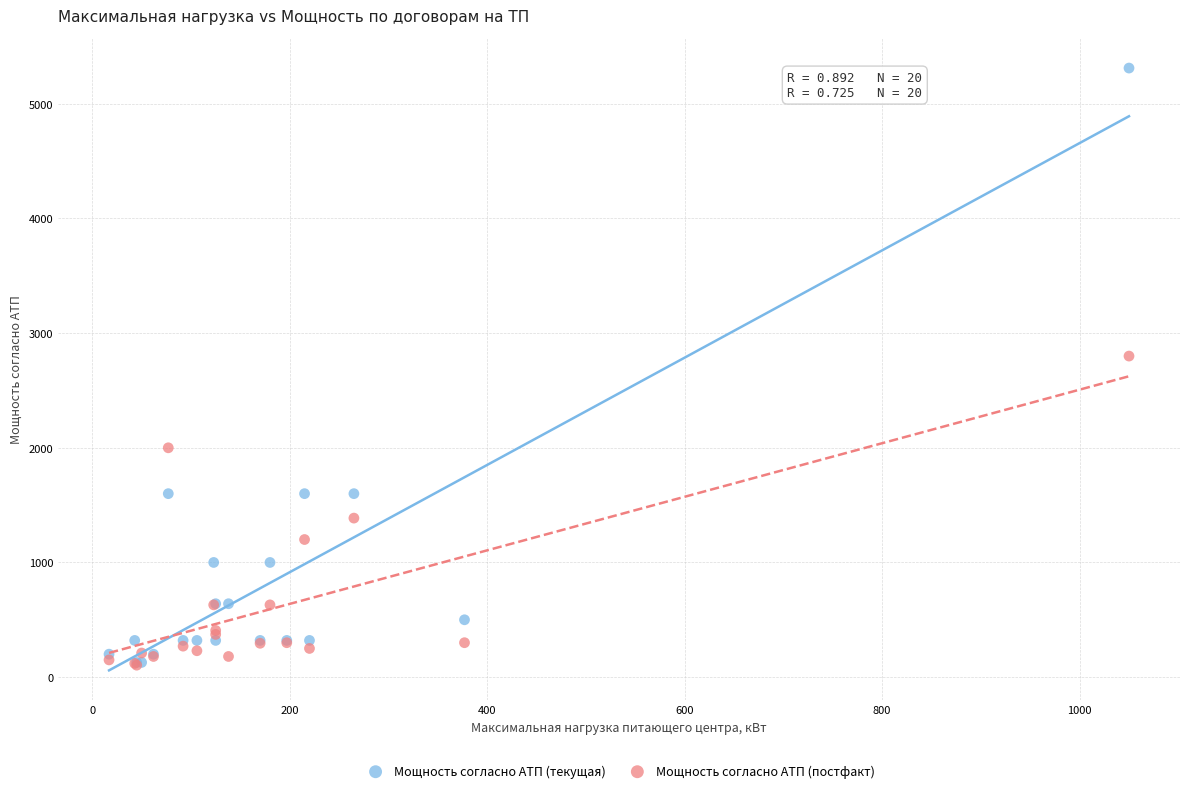

In the Мощность согласно АТП (постфакт) series, what Y value is closest to 1452?

1386.8